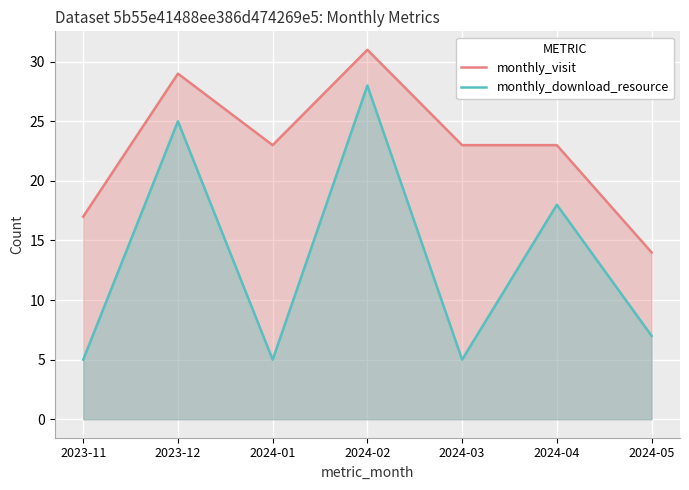

What is the maximum value shown in the chart?

31